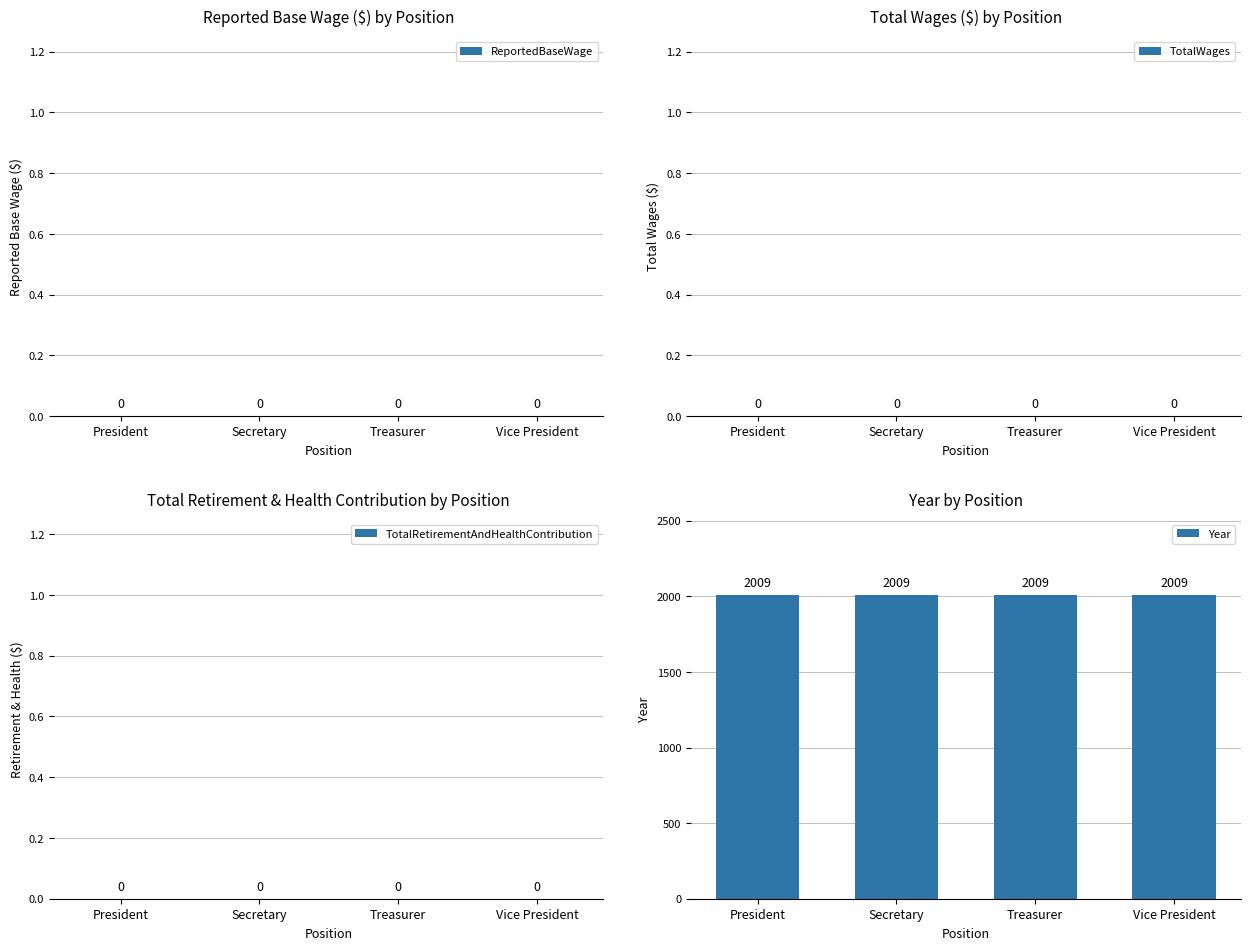

What are all the series names shown in the legend?

ReportedBaseWage, TotalWages, TotalRetirementAndHealthContribution, Year